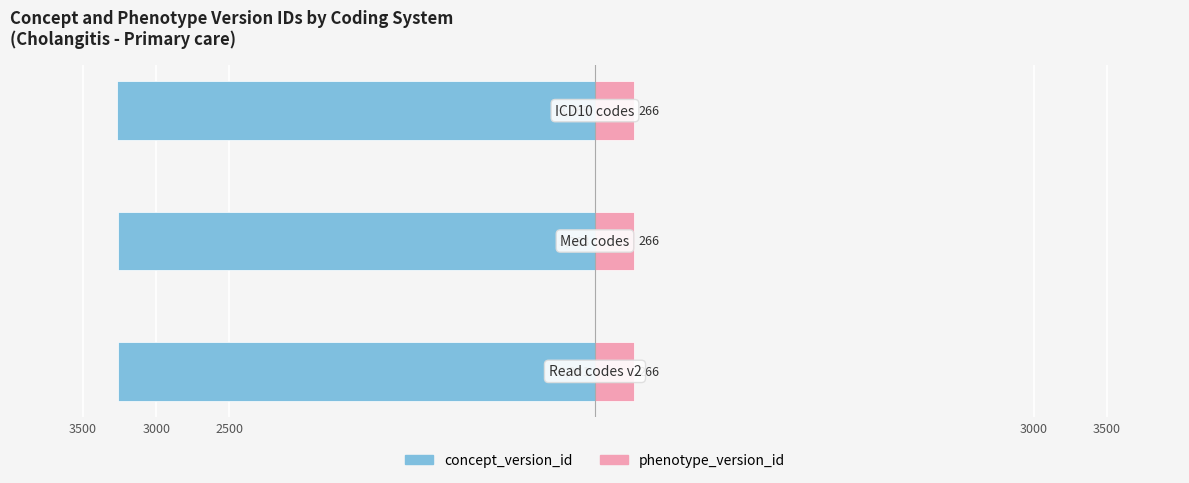

Count the number of categories in the chart.

3